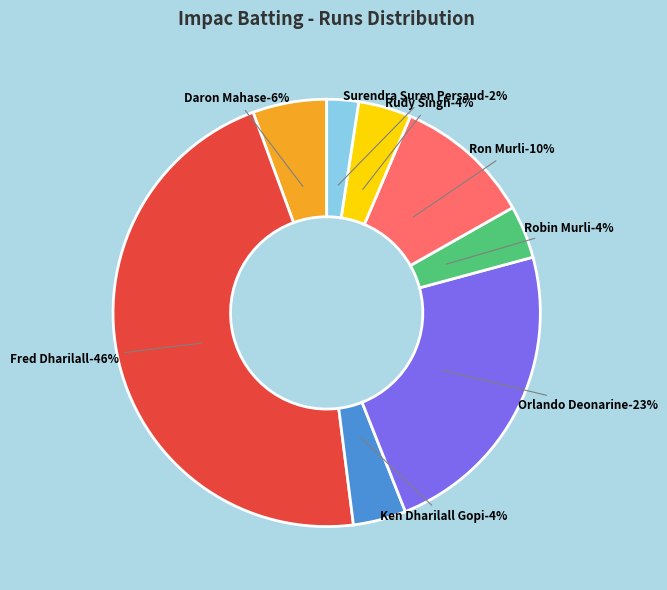

To the nearest percent, what is the average slice percentage?

12%